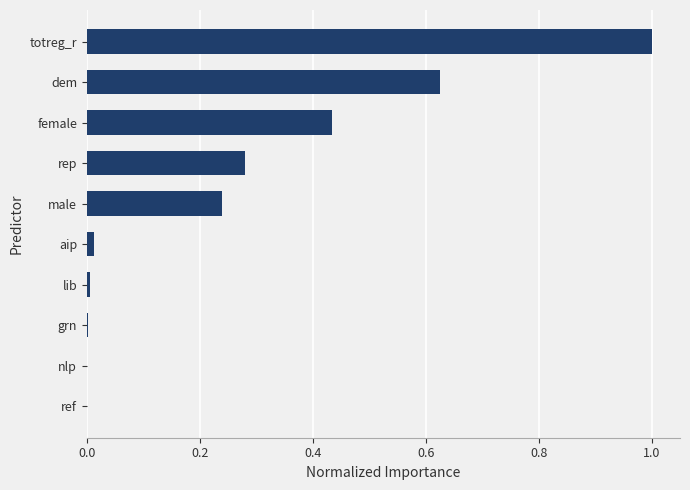

What is the sum of all values?

2.6